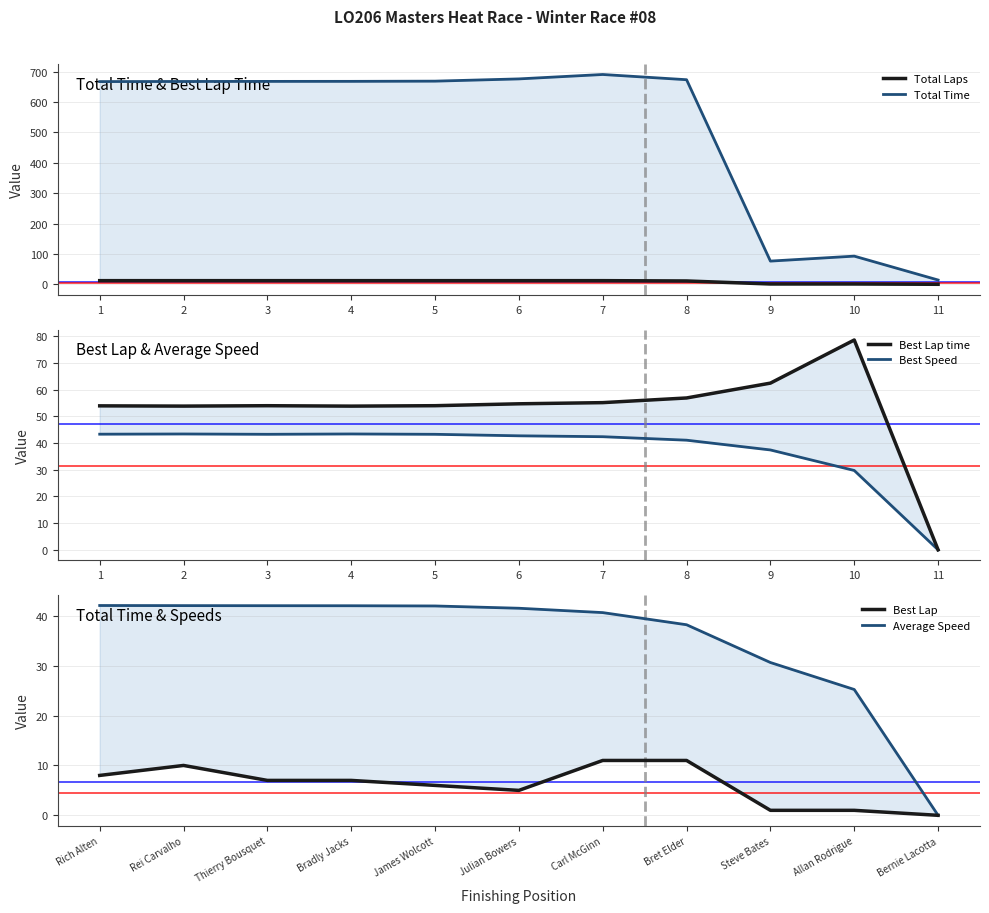

The value of Total Laps at 3 is 12.0. True or false?

True